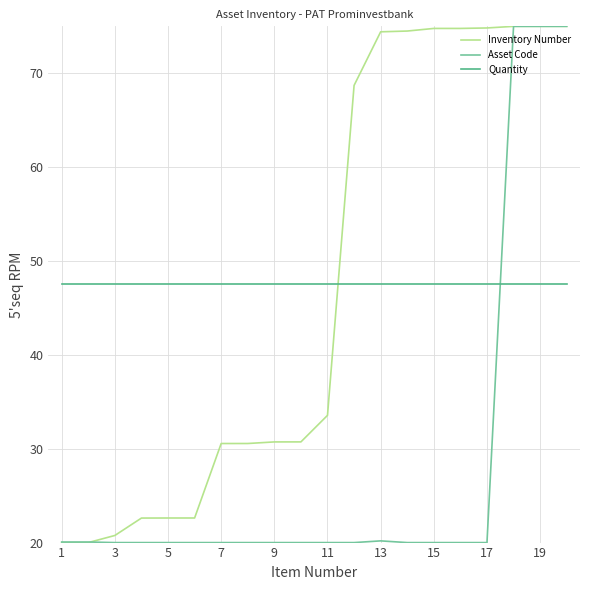

True or false: Quantity and Asset Code intersect in this chart.

True